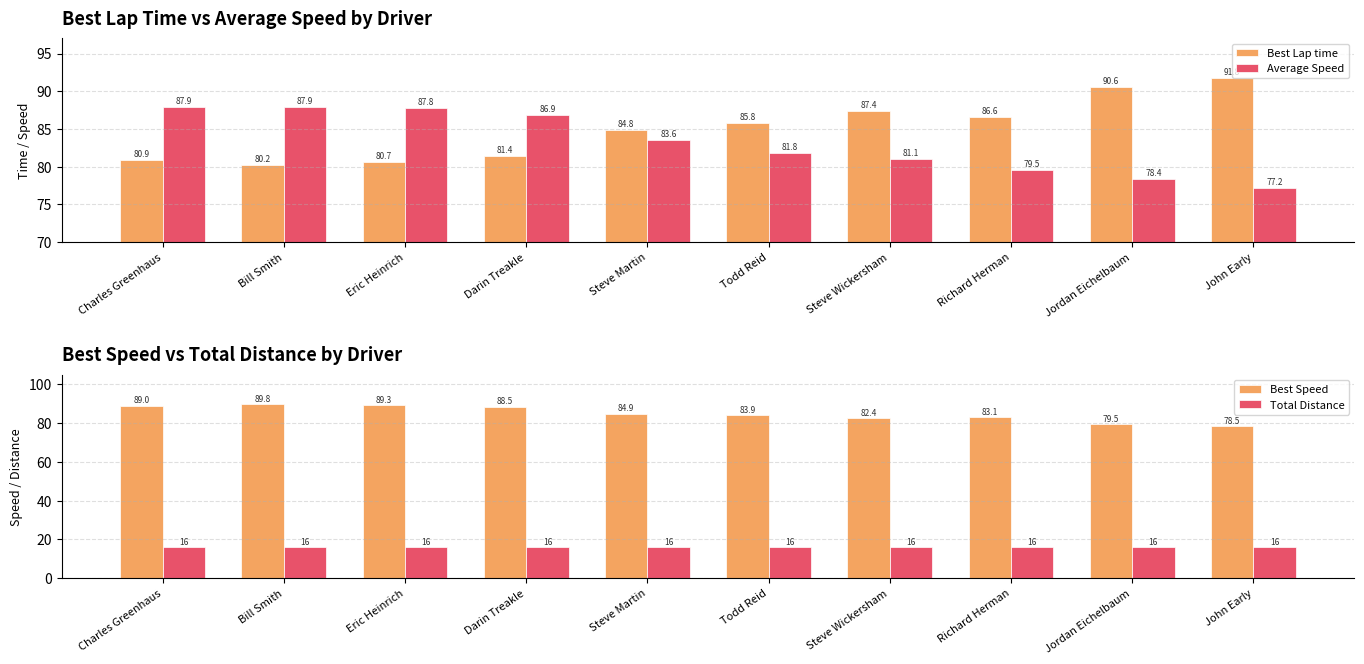

How many groups of bars are there?

10